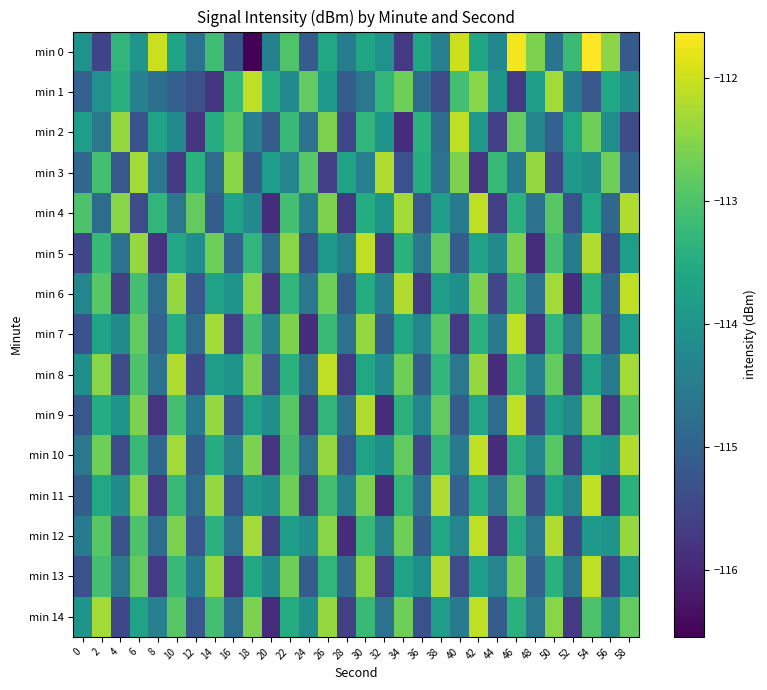

List the series in order of their peak value, highest first.

min 0, min 1, min 2, min 4, min 5, min 6, min 7, min 8, min 9, min 10, min 11, min 12, min 13, min 14, min 3